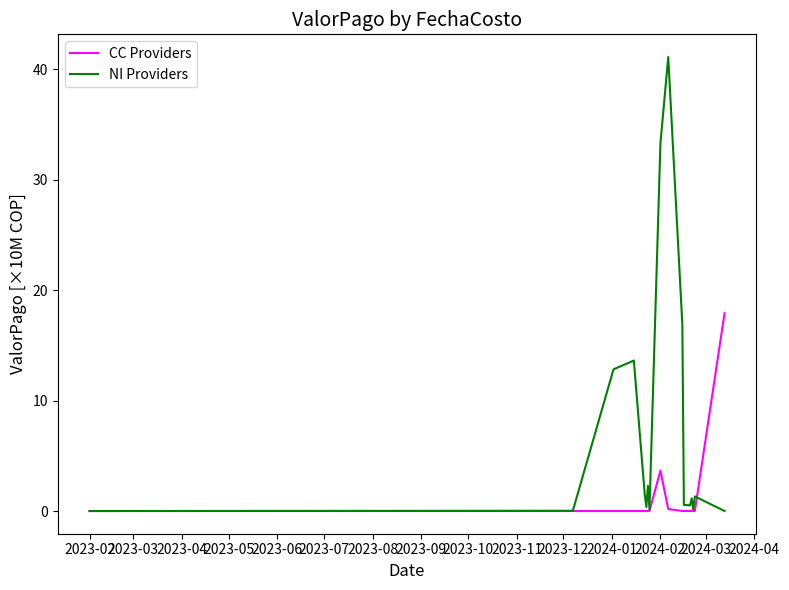

What is the maximum value shown in the chart?

41.1